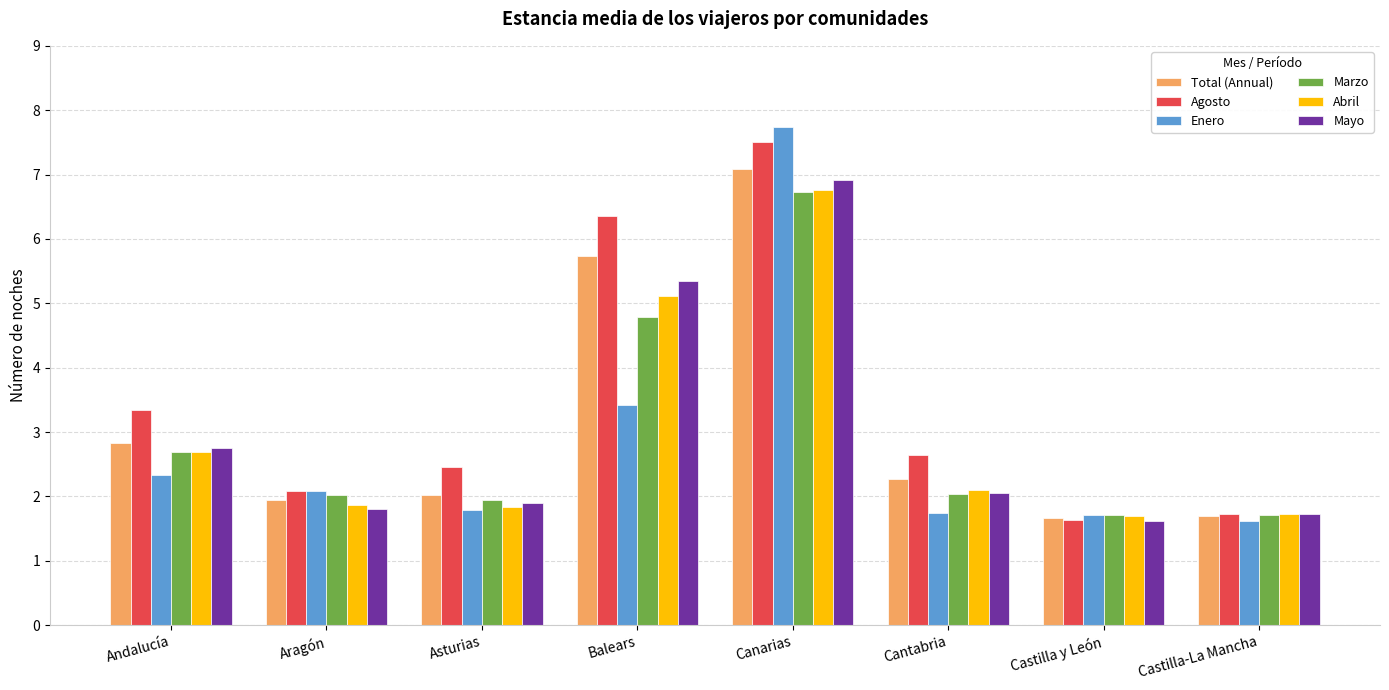

What is the value of the Marzo bar at the 5th from the left?

6.7